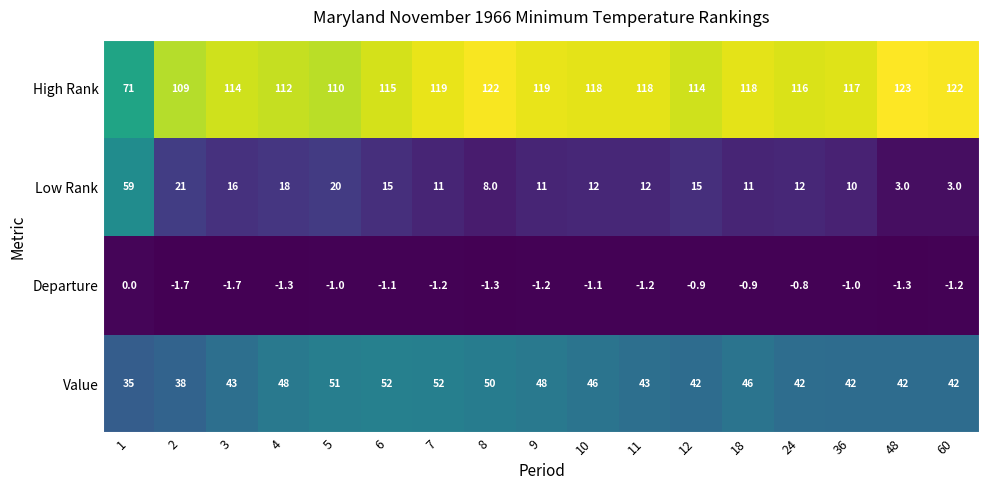

Which series changed the most between 5 and 48?

Low Rank